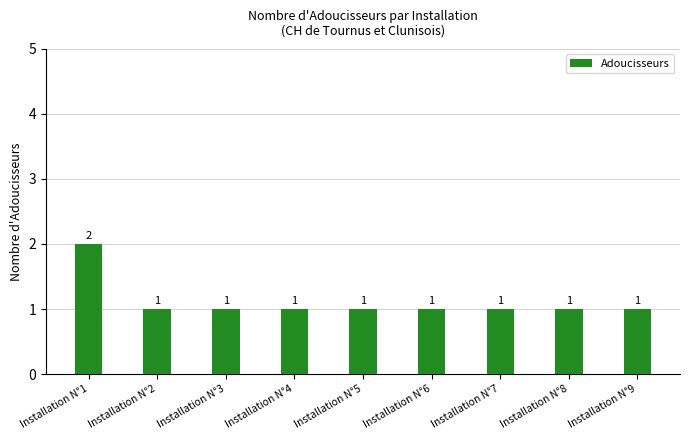

The chart shows a value of 2 at Installation N°2. True or false?

False